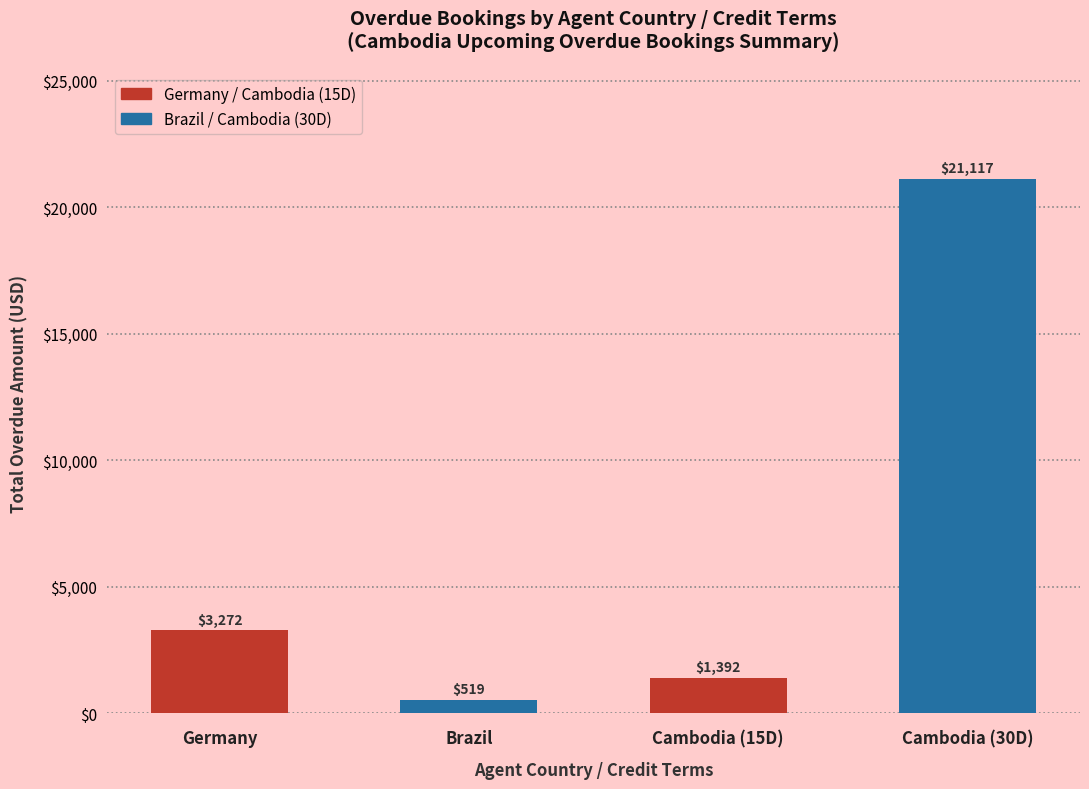

What is the smallest value displayed?

519.0